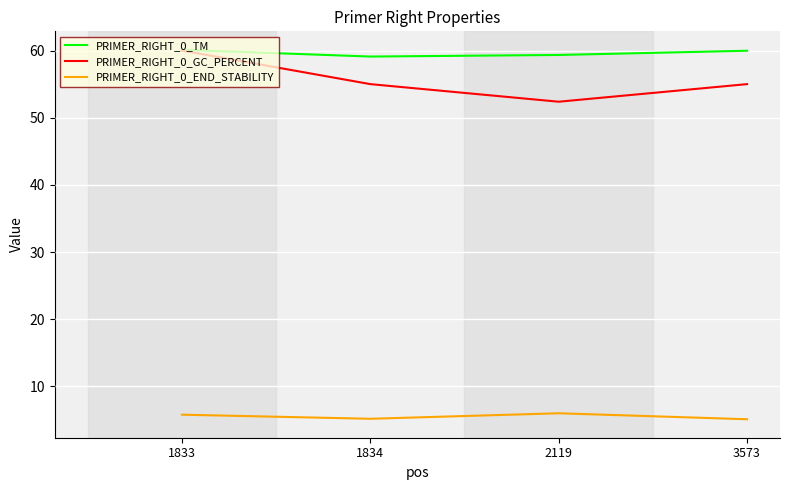

Which series has the largest total across all categories?

PRIMER_RIGHT_0_TM